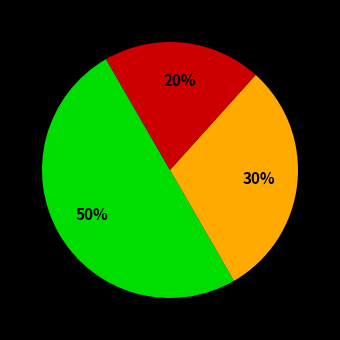

To the nearest percent, what is the average slice percentage?

33%